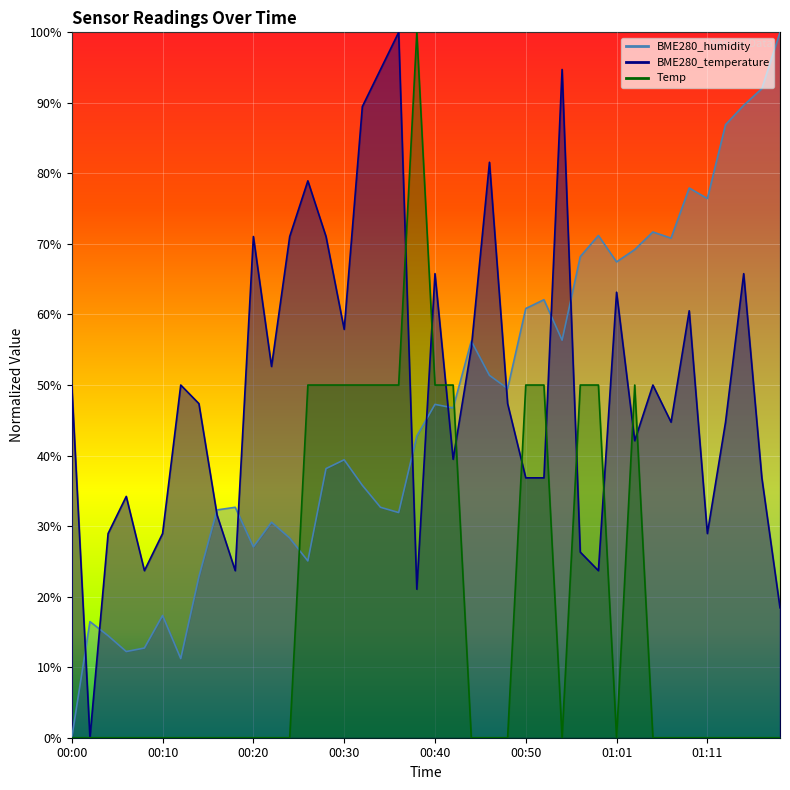

What is the sum of the BME280_temperature values at 00:42 and 00:02?

39.5